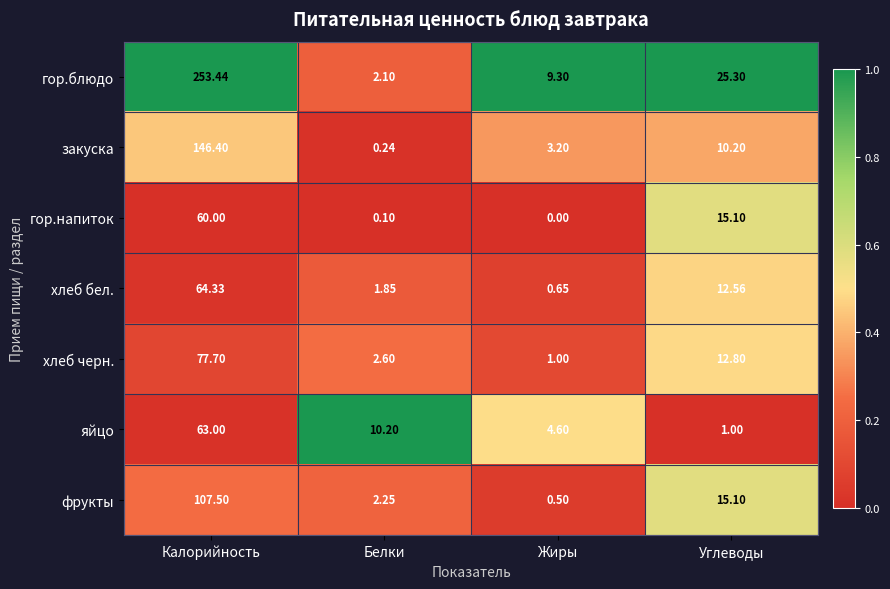

Where does the яйцо series first go above 10?

Калорийность